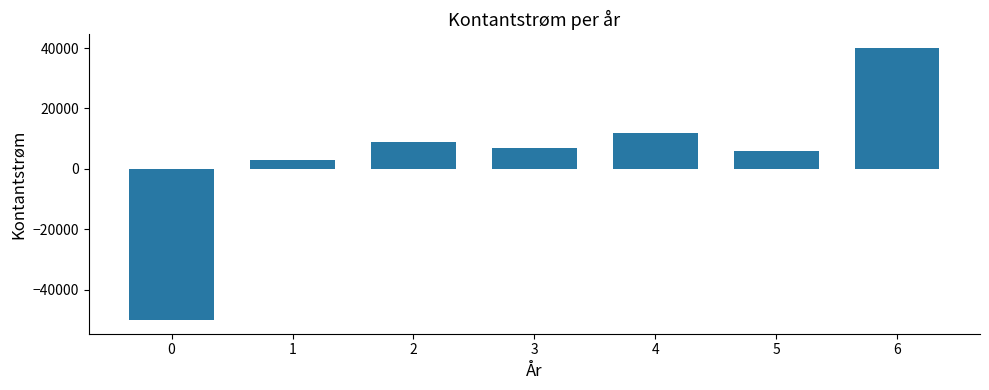

What is the change in value from 1 to 6?

+37000